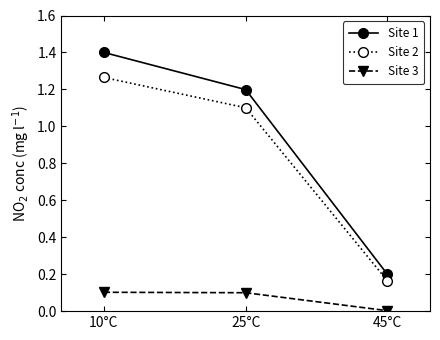

At which category is the sum across all series the highest?

10°C